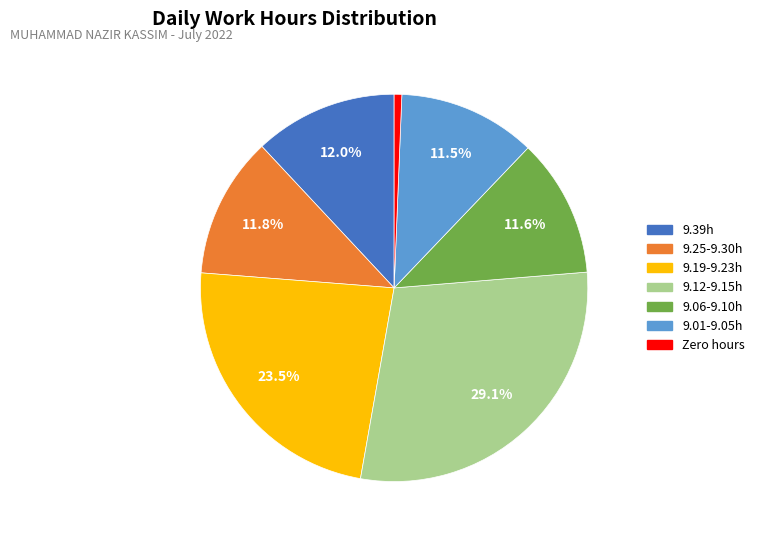

How many segments does this pie chart have?

7